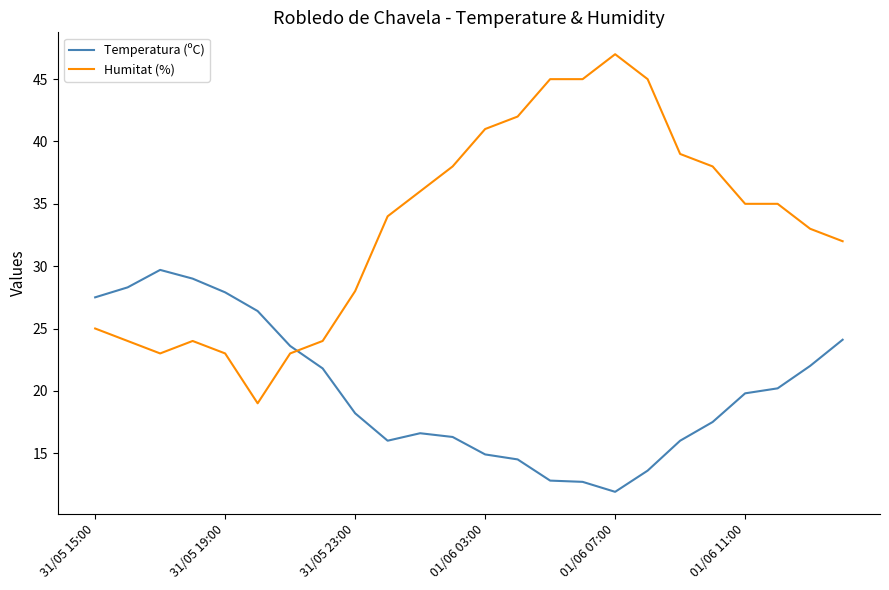

What is the difference between the maximum and minimum values in the Humitat (%) series?

28.0